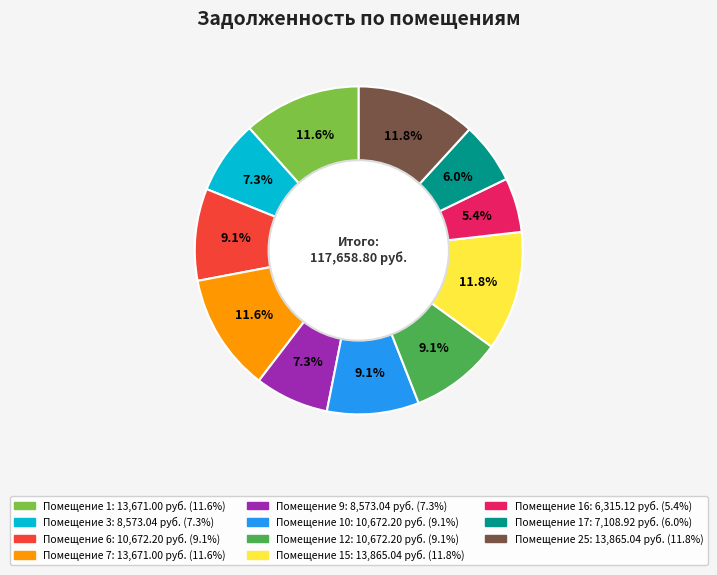

Is there a majority slice in this chart?

No